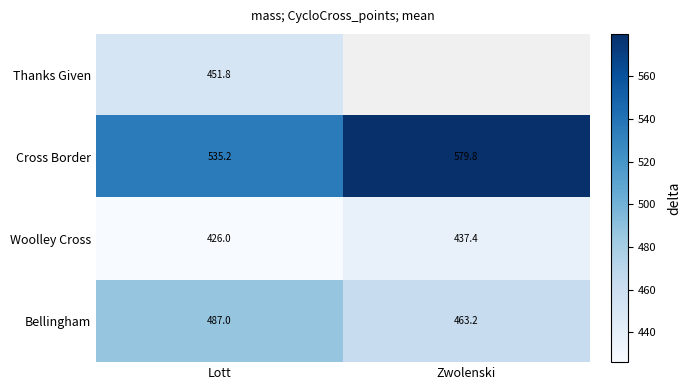

What is the average value of the Woolley Cross series?

431.7